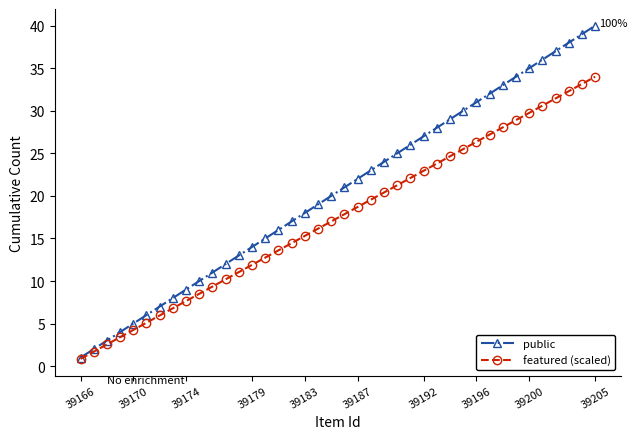

Rank the series by their maximum value, from lowest to highest.

featured (scaled), public